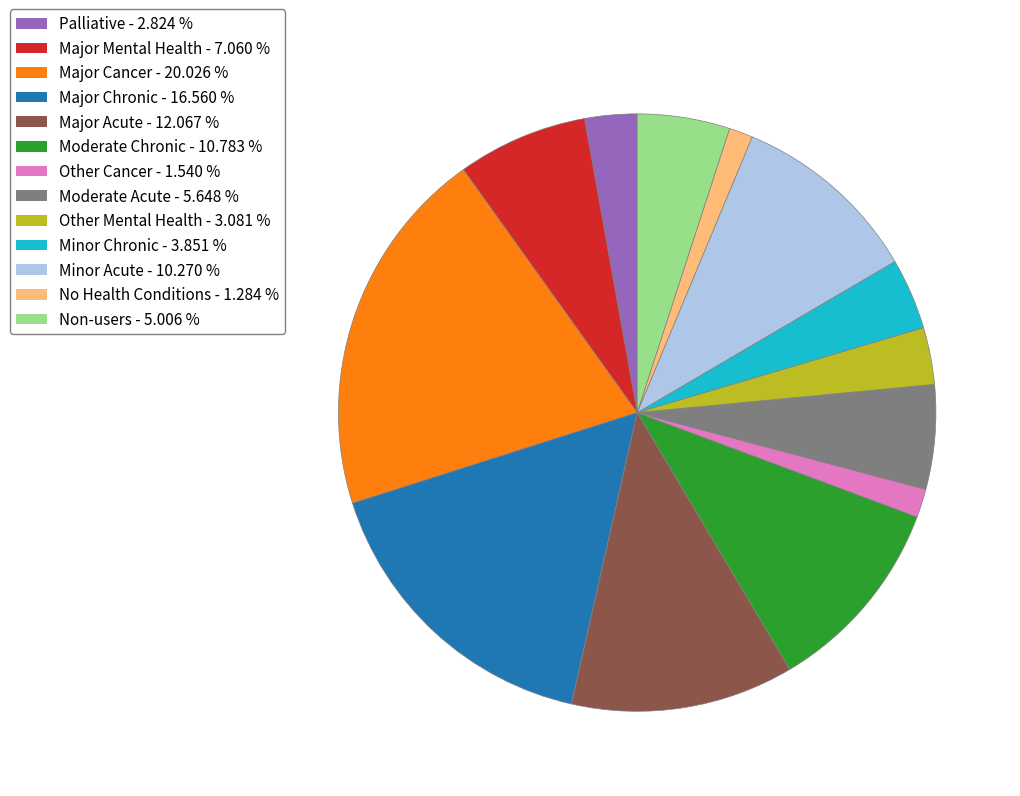

What is the largest slice in the pie chart?

Major Cancer